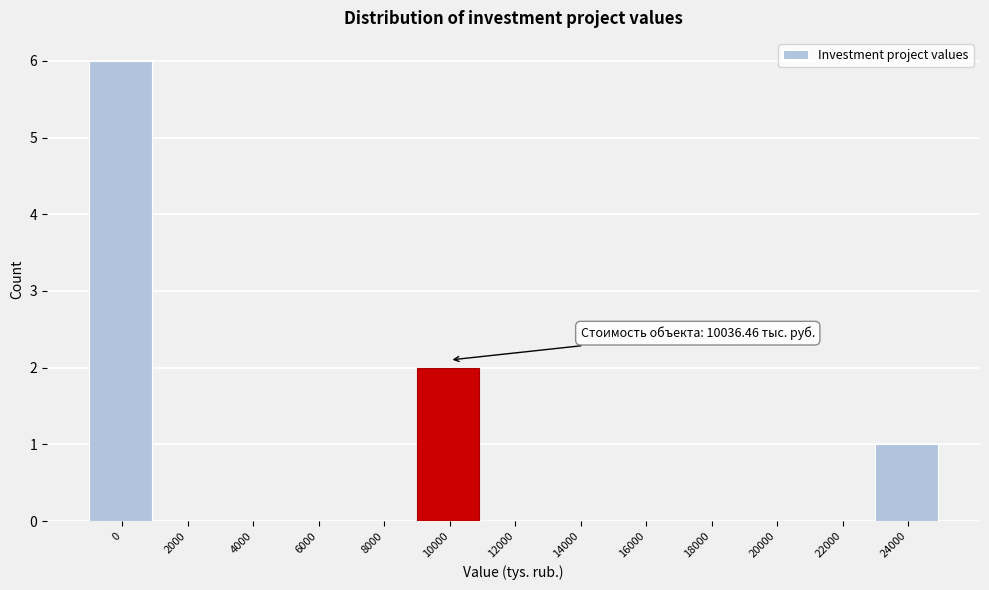

Reading right to left, list all the values displayed in this chart.

24000=1	22000=0	20000=0	18000=0	16000=0	14000=0	12000=0	10000=2	8000=0	6000=0	4000=0	2000=0	0=6